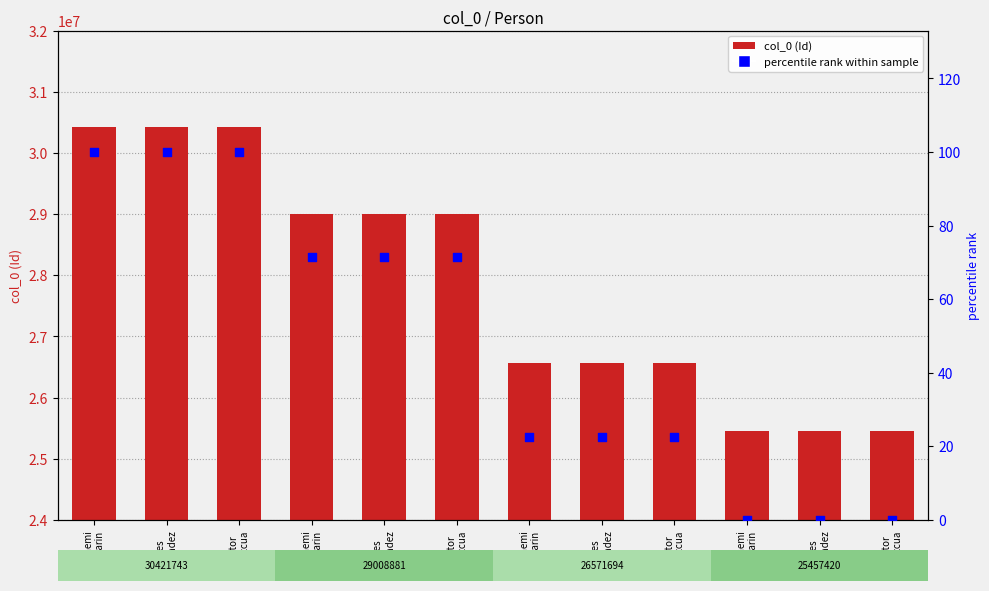

Is the value of percentile rank within sample at Andres
Hernandez greater than the value of col_0 (Id) at Andres
Hernandez?

No